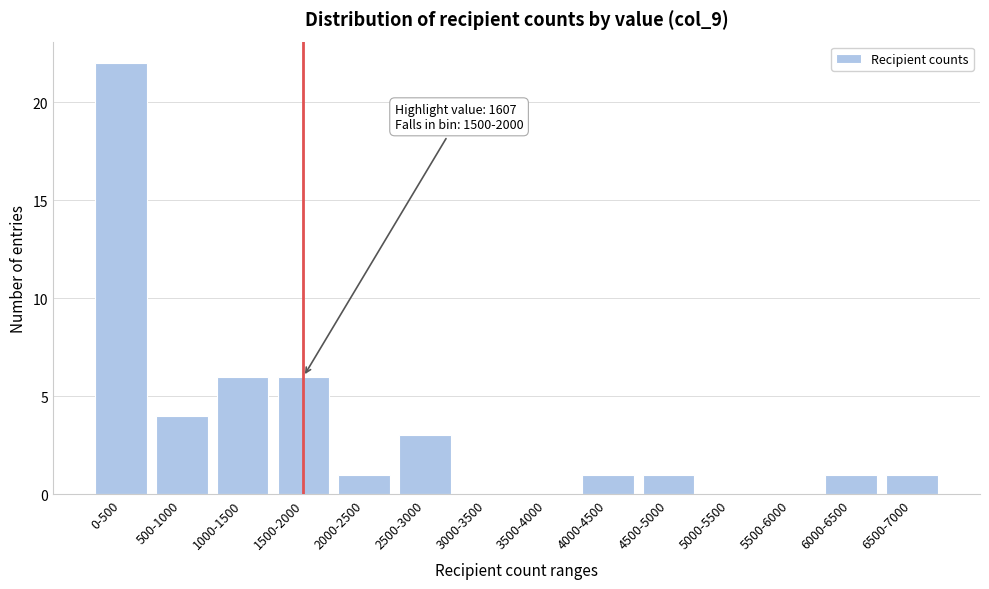

Reading left to right, what are all the values shown in this chart?

0-500=22	500-1000=4	1000-1500=6	1500-2000=6	2000-2500=1	2500-3000=3	3000-3500=0	3500-4000=0	4000-4500=1	4500-5000=1	5000-5500=0	5500-6000=0	6000-6500=1	6500-7000=1